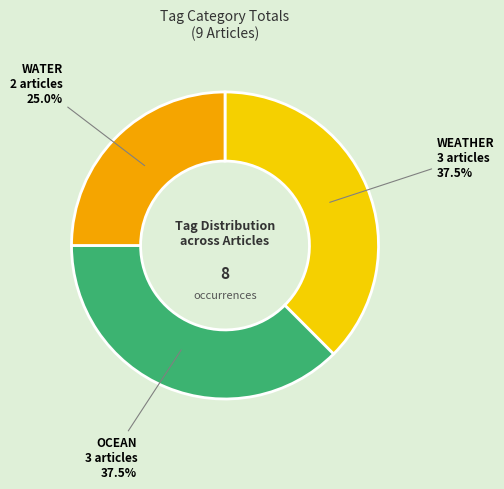

Does any single category account for the majority?

No